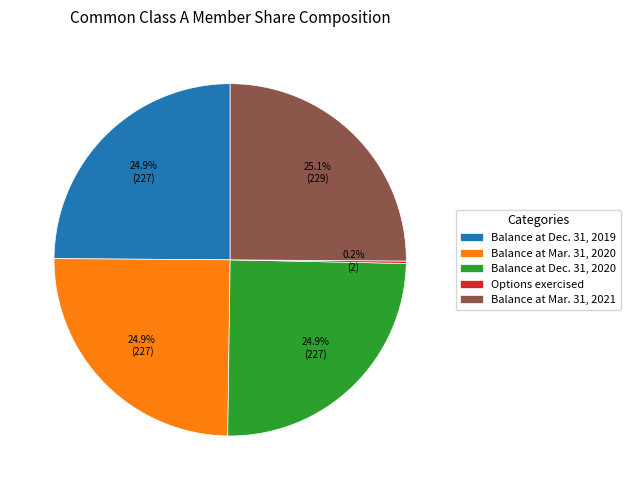

What percentage is the Balance at Dec. 31, 2020 slice, to the nearest percent?

25%